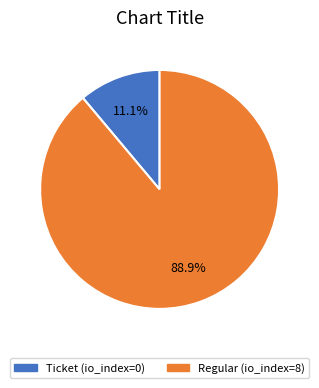

Which slice is the smallest?

Ticket (io_index=0)